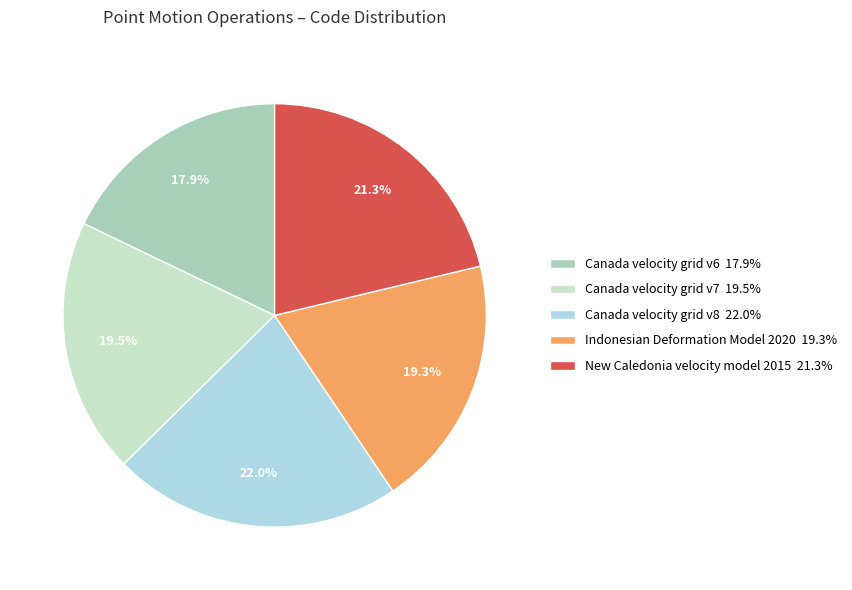

Which has a higher value, Canada velocity grid v6 or Indonesian Deformation Model 2020?

Indonesian Deformation Model 2020